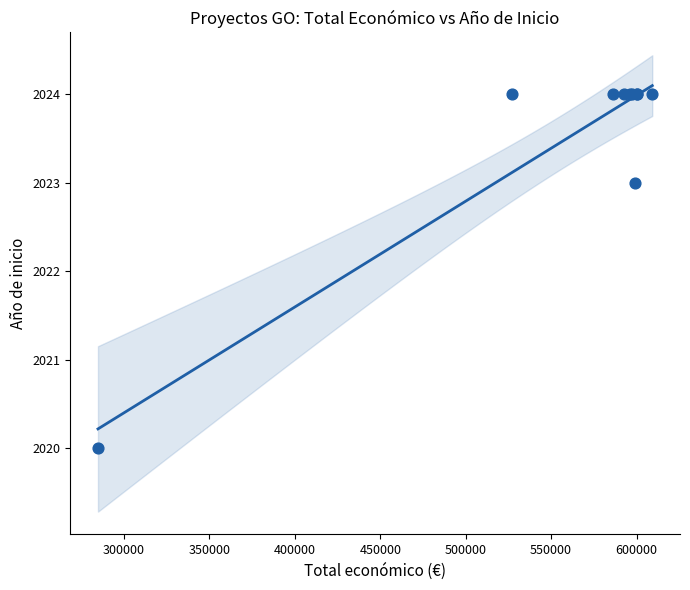

What Y value in the scatter plot is closest to 2022?

2023